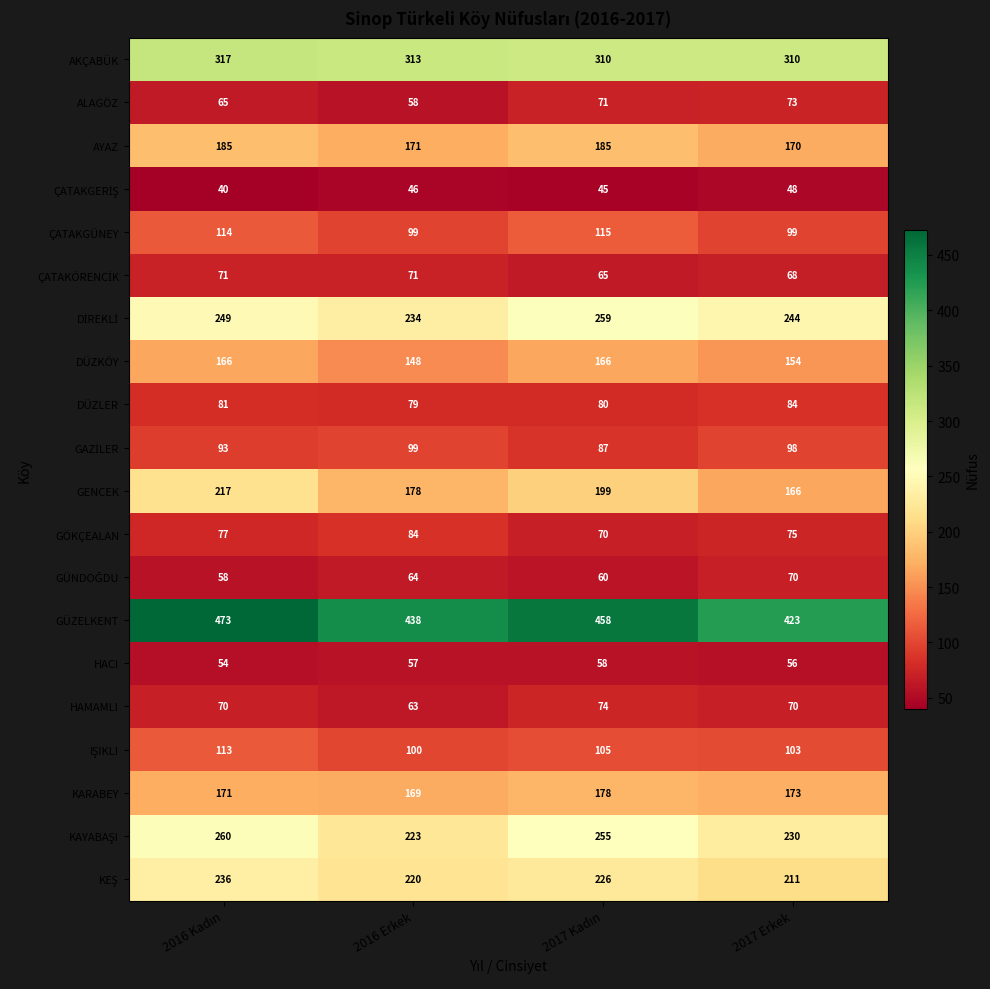

The ÇATAKGÜNEY series shows 99 at 2017 Erkek. True or false?

True